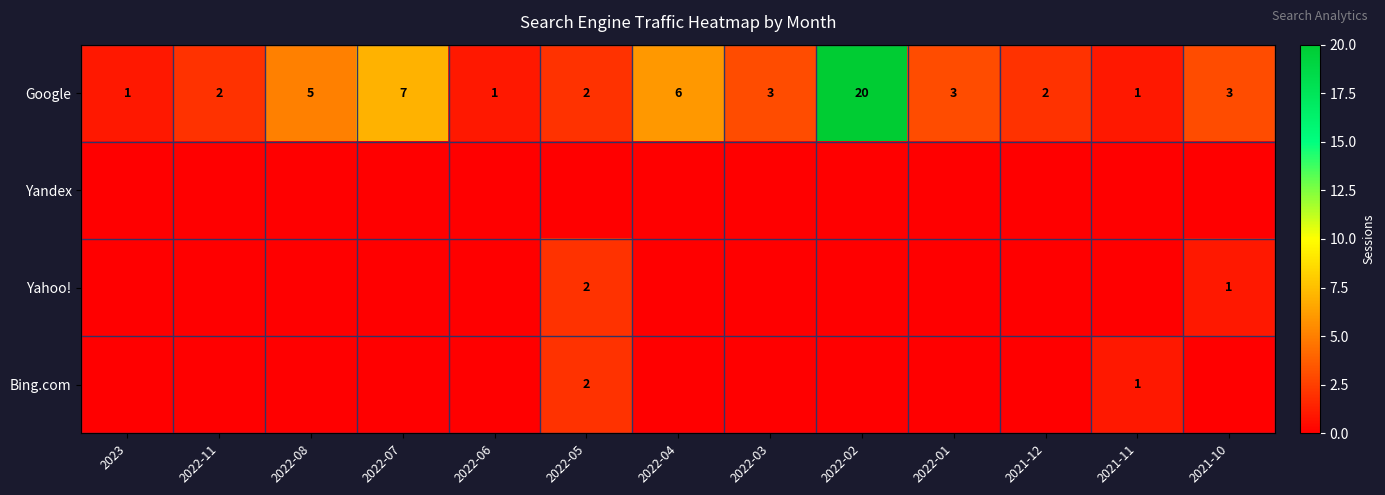

What is the difference between the highest and lowest values at 2022-11?

2